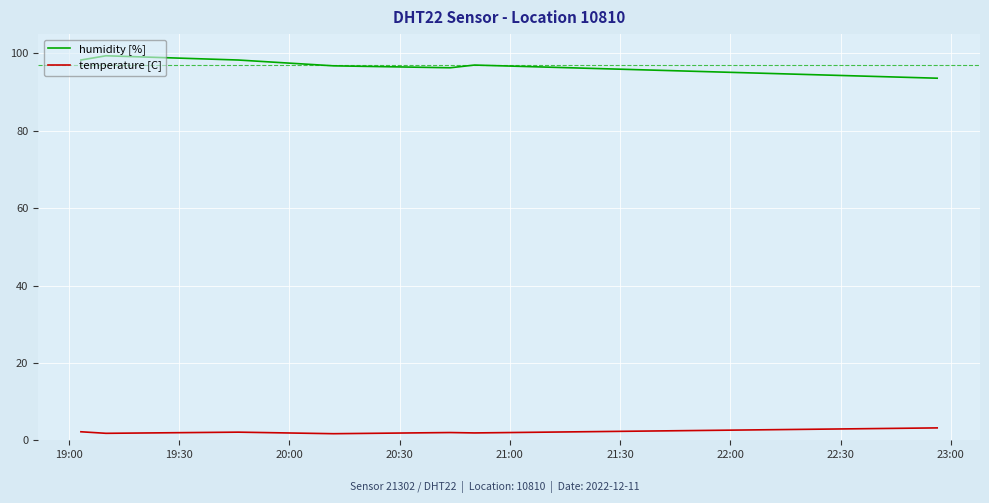

What is the difference between the maximum and minimum values in the humidity [%] series?

5.8